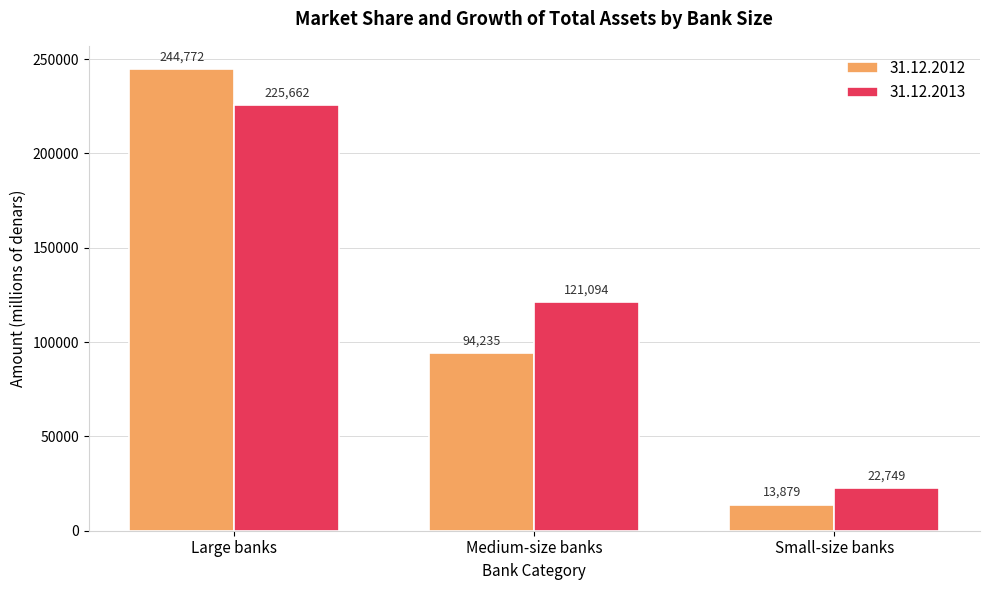

Is it true that 31.12.2012 equals 94235.0 at Medium-size banks?

True